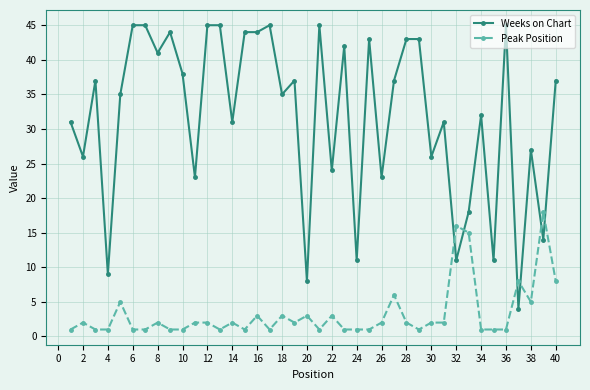

True or false: Peak Position has more than 2 points higher than both neighbors.

True